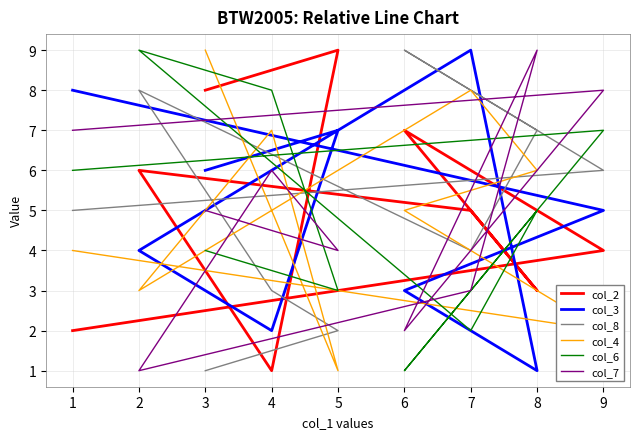

How many times do col_2 and col_4 cross each other?

6